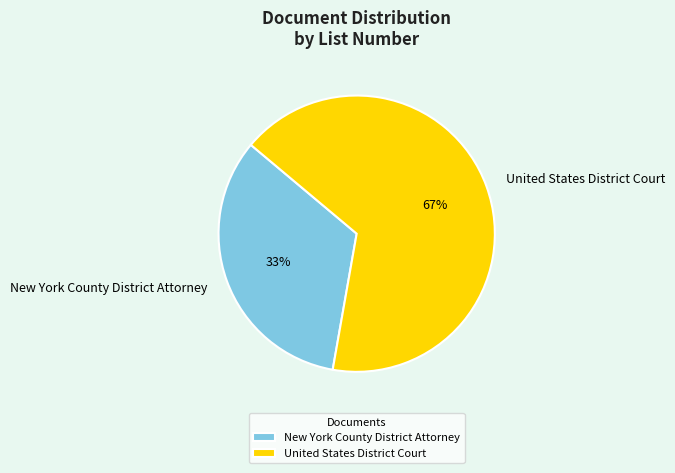

What is the largest slice in the pie chart?

United States District Court